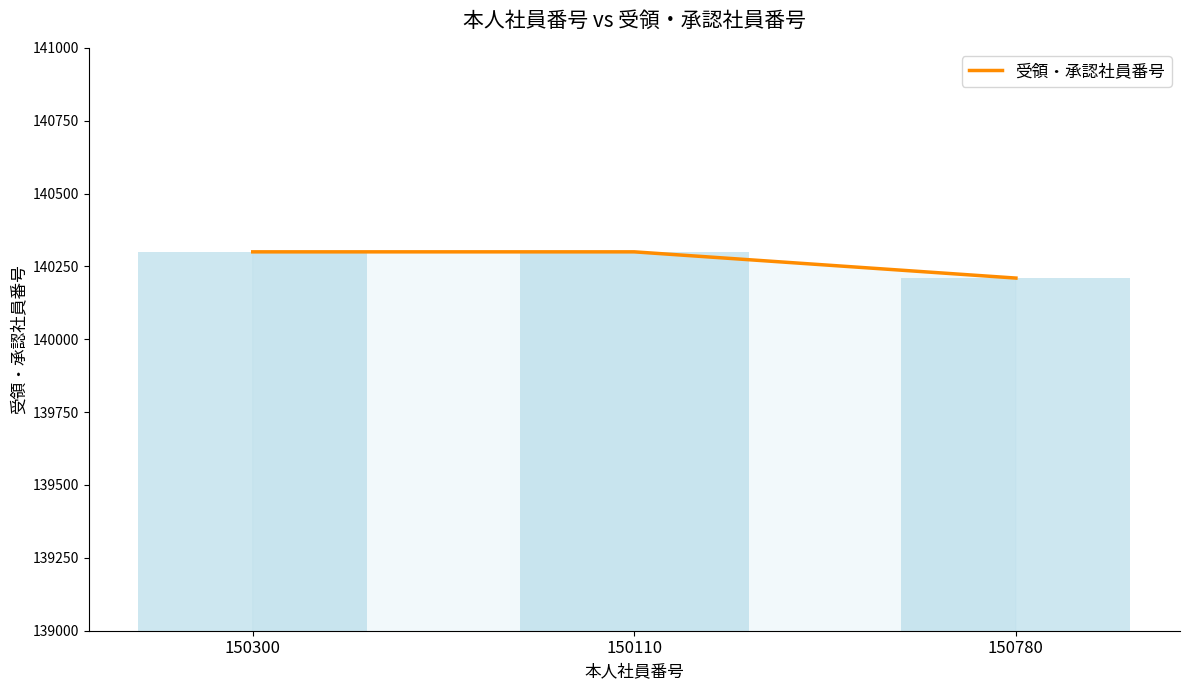

What is the ratio of the value at 150110 to the value at 150780?

1.0